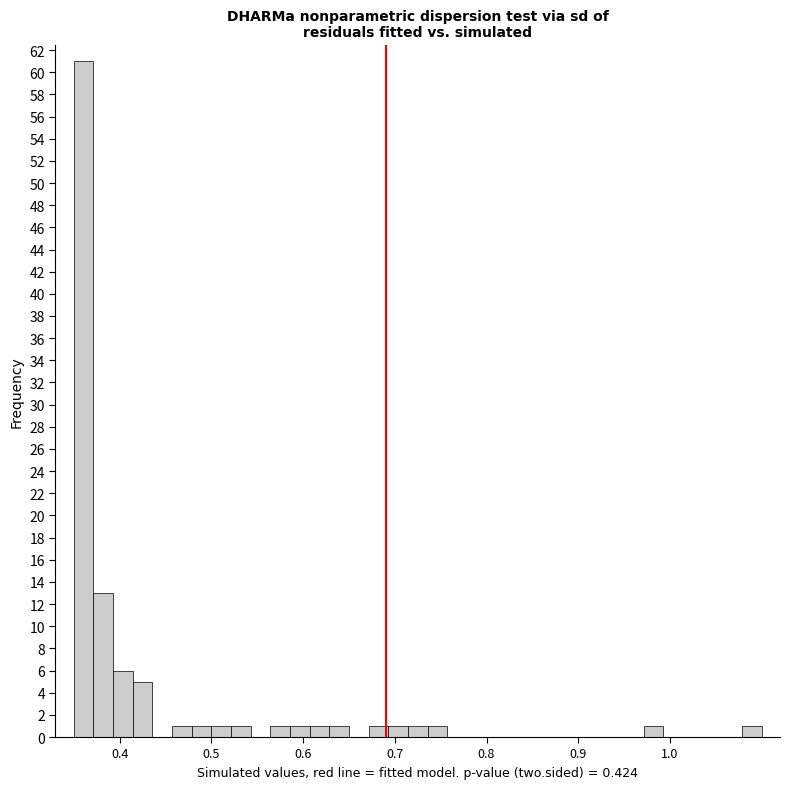

Read against the x-axis, roughly where is the centre of the tallest bar?

0.36